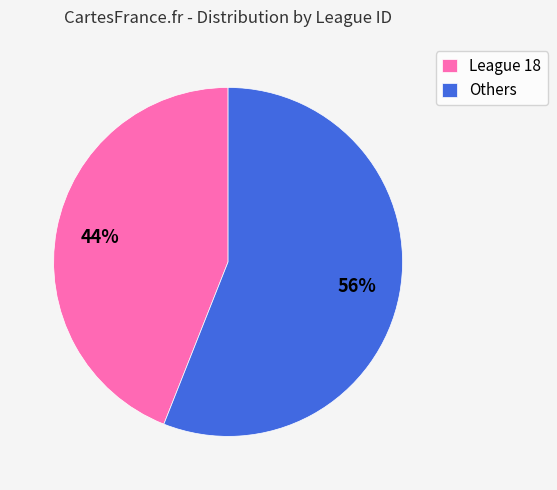

What is the majority slice?

Others